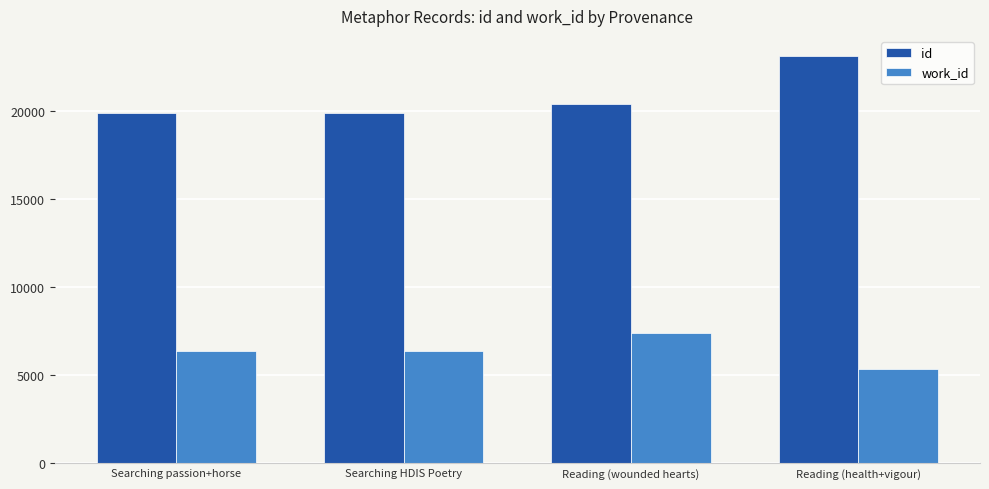

Where is id nearest to the value 21474?

Reading (wounded hearts)